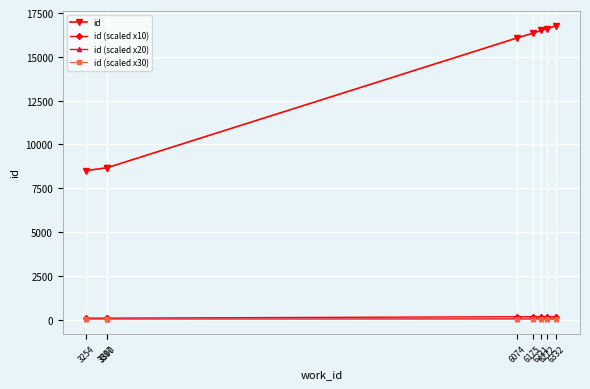

Is it true that id (scaled x20) equals 48 at 6074?

True